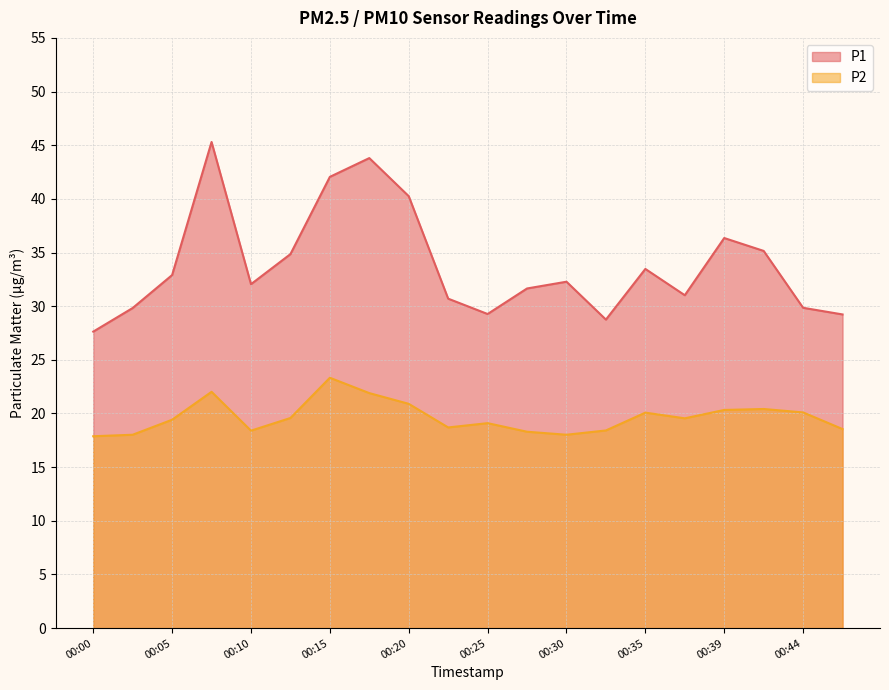

Which series has the largest total across all categories?

P1